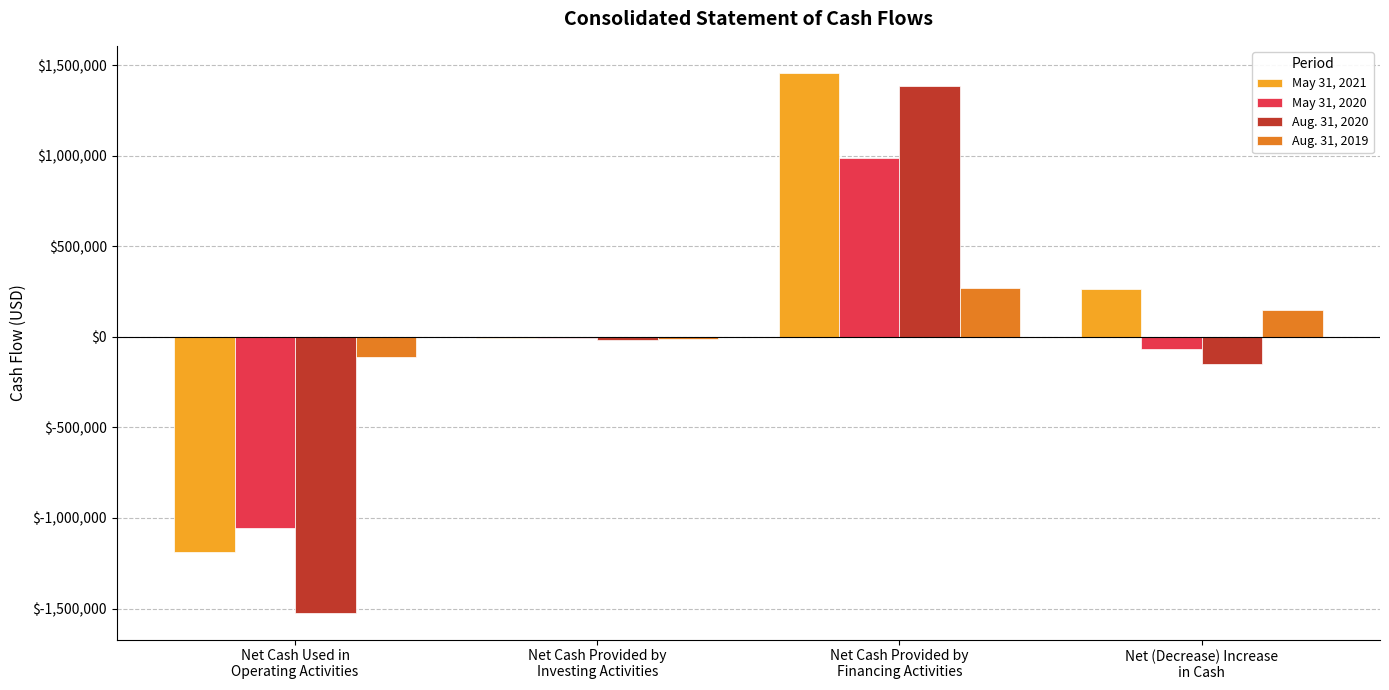

How many data points does each series have?

4